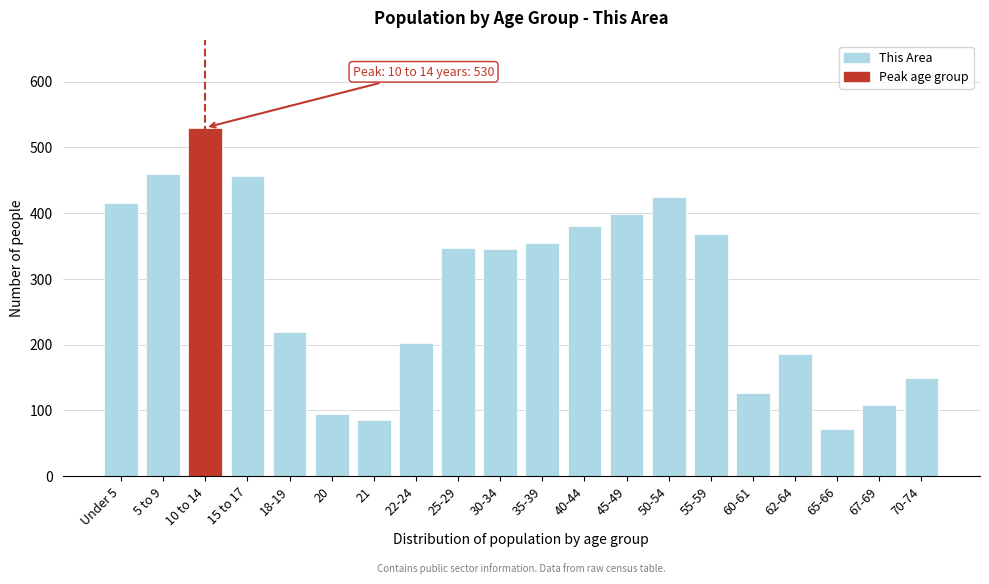

True or false: the data shows 297 at 15 to 17.

False